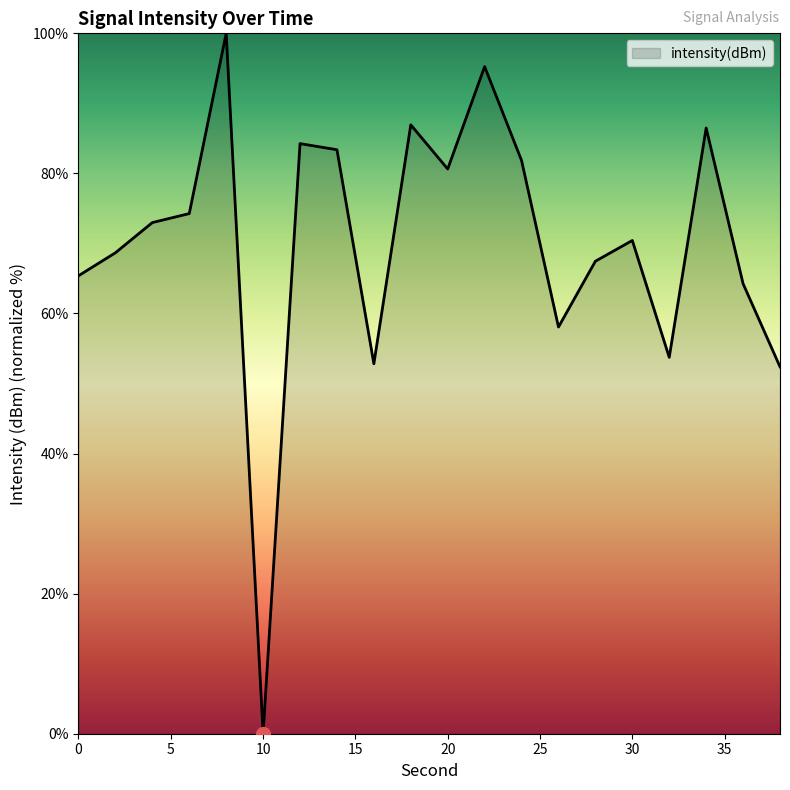

What is the difference between the maximum and minimum values?

100.0